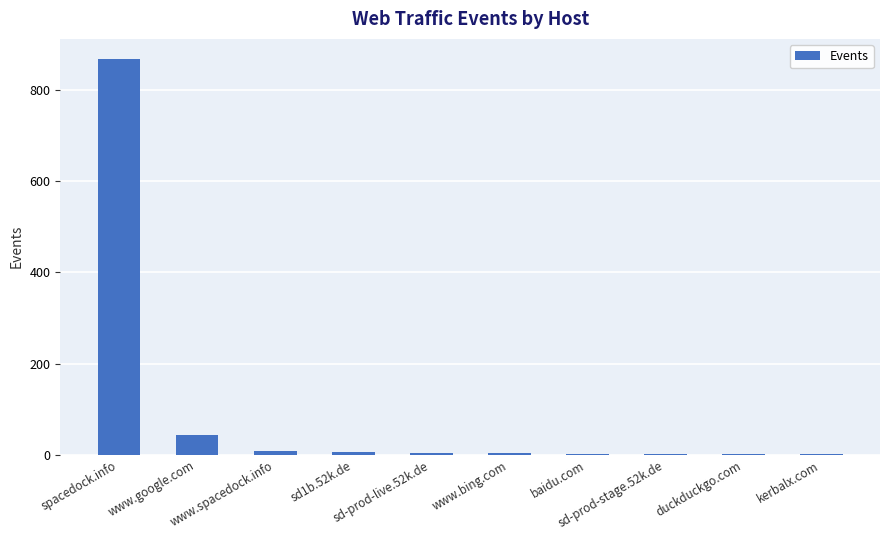

Reading right to left, what are all the values shown in this chart?

kerbalx.com=1	duckduckgo.com=2	sd-prod-stage.52k.de=2	baidu.com=2	www.bing.com=3	sd-prod-live.52k.de=4	sd1b.52k.de=5	www.spacedock.info=8	www.google.com=44	spacedock.info=869